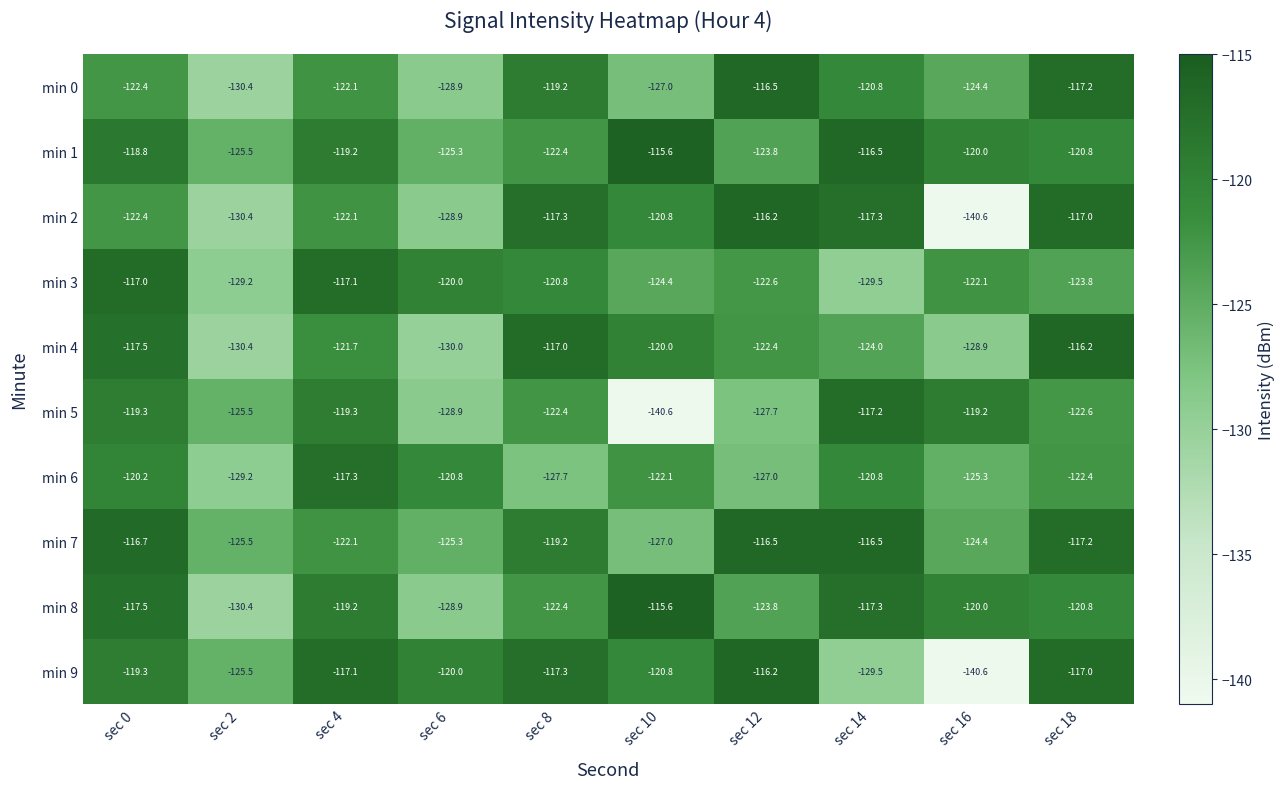

What is the total value across all series at sec 10?

-1233.9